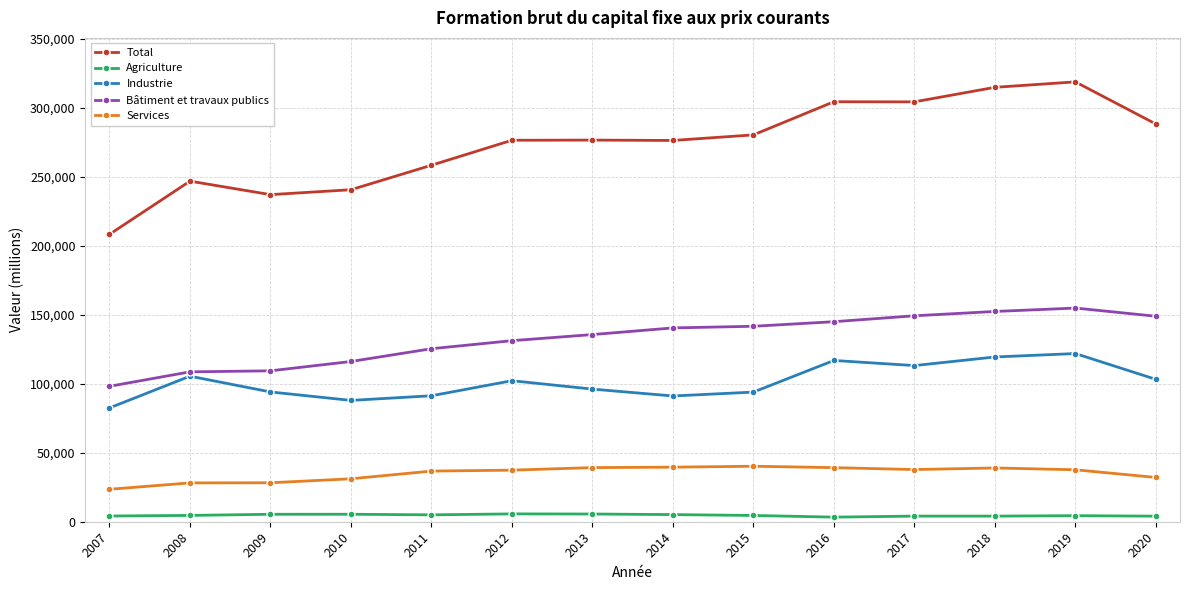

The Bâtiment et travaux publics series shows 190424 at 2008. True or false?

False